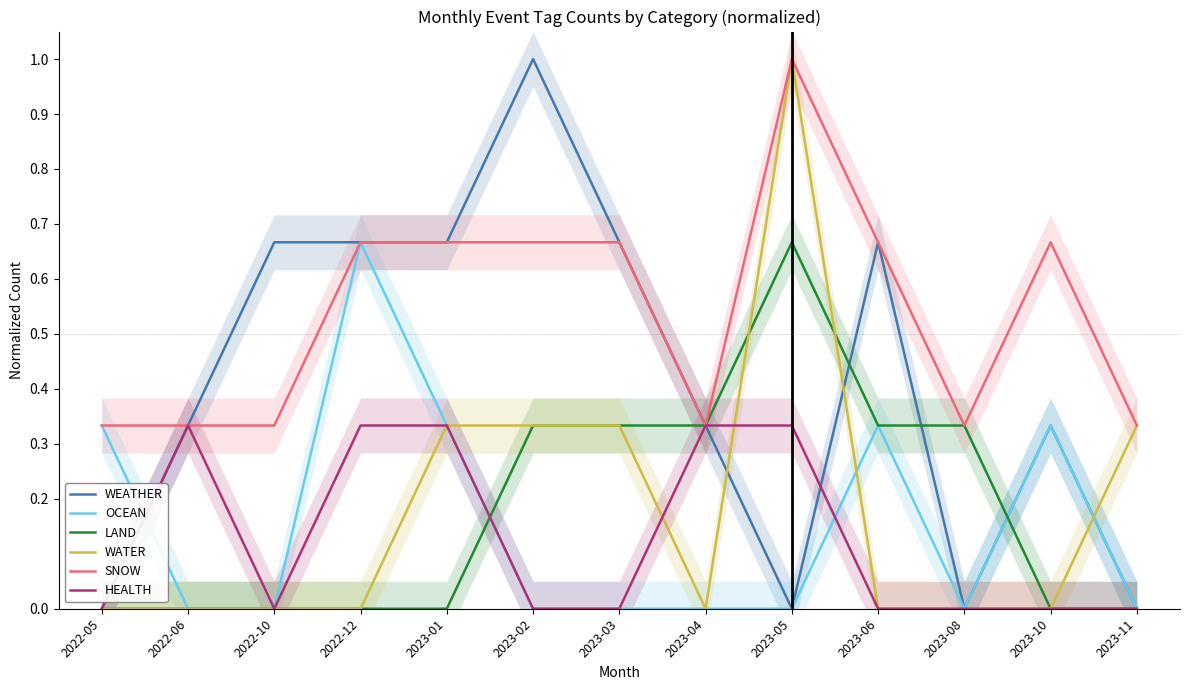

Which label corresponds to the smallest value in the chart?

2022-05